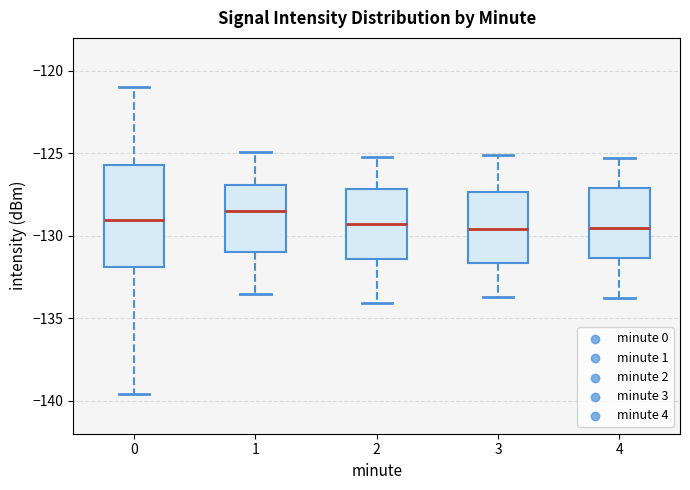

Reading left to right, transcribe this box plot: for each box, give where its median line is, the range the box spans, and where its two whiskers end, as read against the y-axis. The values are not printed on the chart, so give them approximately, as read against the axis.

0: median -129.0, box -132.0 to -125.5, whiskers -139.5 to -121.0
1: median -128.5, box -131.0 to -127.0, whiskers -133.5 to -125.0
2: median -129.5, box -131.5 to -127.0, whiskers -134.0 to -125.0
3: median -129.5, box -131.5 to -127.5, whiskers -133.5 to -125.0
4: median -129.5, box -131.5 to -127.0, whiskers -134.0 to -125.5